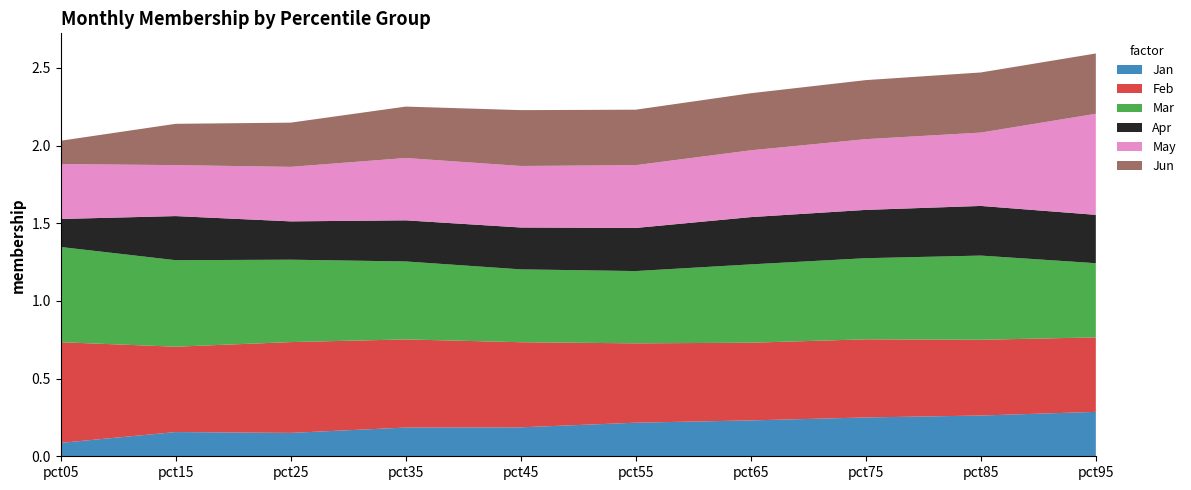

Reading right to left, transcribe all the data shown in this chart.

Jan: 0.3	0.3	0.2	0.2	0.2	0.2	0.2	0.2	0.2	0.1
Feb: 0.5	0.5	0.5	0.5	0.5	0.5	0.6	0.6	0.5	0.6
Mar: 0.5	0.5	0.5	0.5	0.5	0.5	0.5	0.5	0.6	0.6
Apr: 0.3	0.3	0.3	0.3	0.3	0.3	0.3	0.2	0.3	0.2
May: 0.7	0.5	0.5	0.4	0.4	0.4	0.4	0.4	0.3	0.4
Jun: 0.4	0.4	0.4	0.4	0.4	0.4	0.3	0.3	0.3	0.2